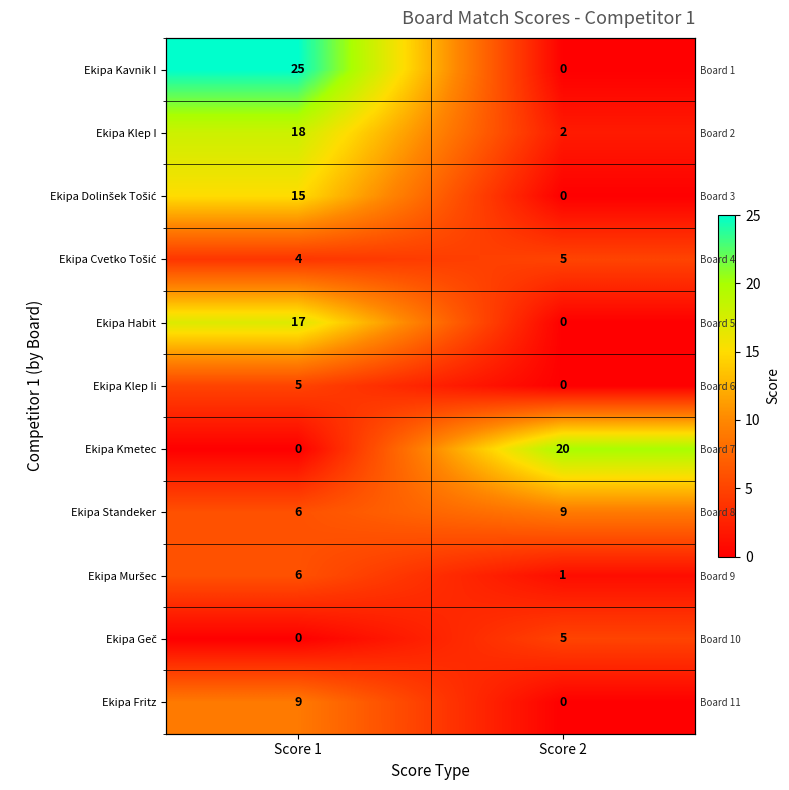

Which has a higher value, Score 1 or Score 2?

Score 1